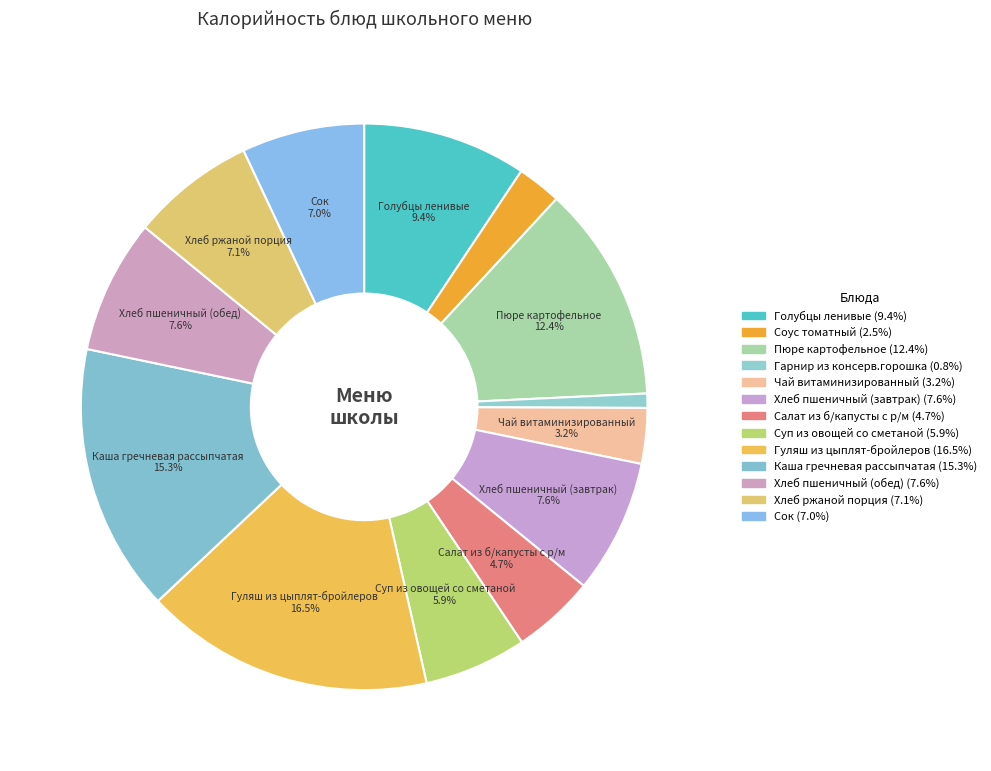

How many segments does this pie chart have?

13